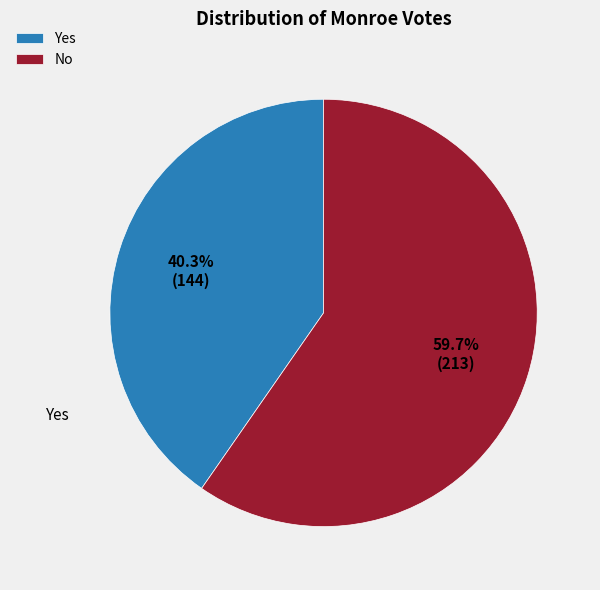

Which category accounts for the majority?

No